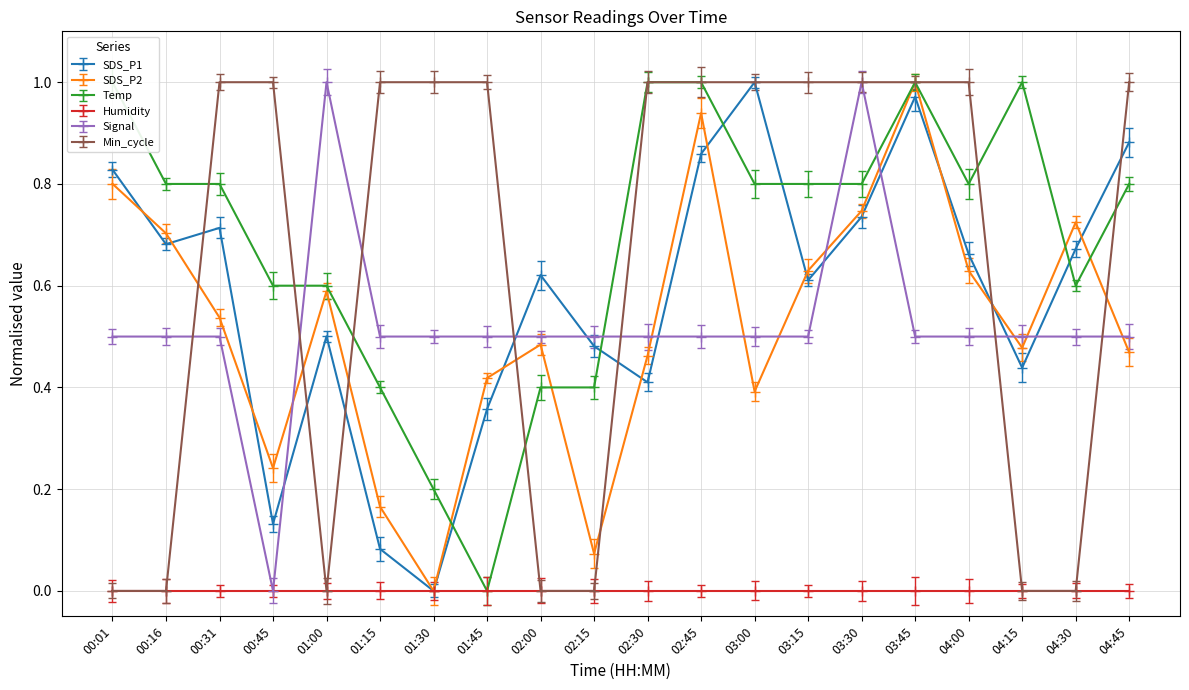

Which series has the largest range (max minus min)?

SDS_P1